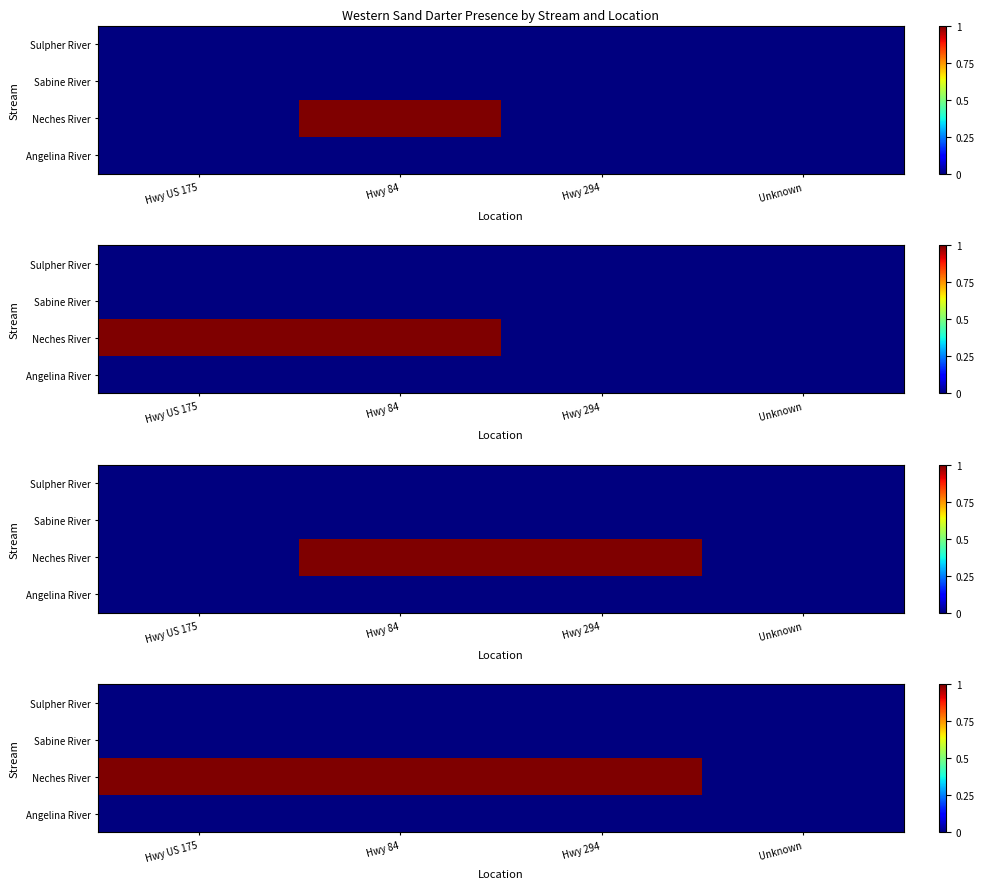

The value of Sulpher River at Hwy 294 is 0. True or false?

True